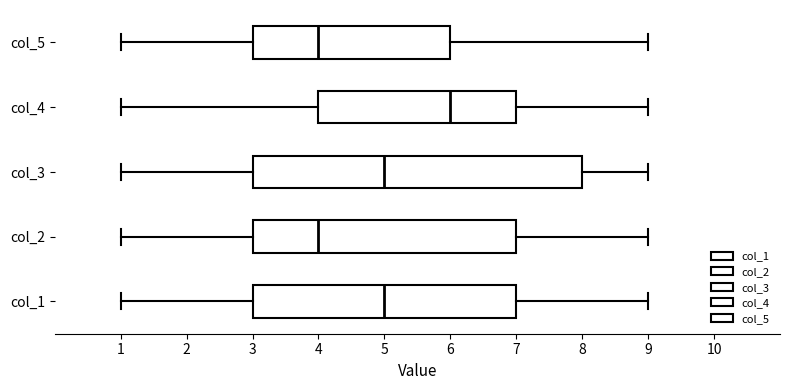

Where is the left edge of the box for col_3 on the x-axis? The values are not printed on the chart, so give them approximately, as read against the axis.

3